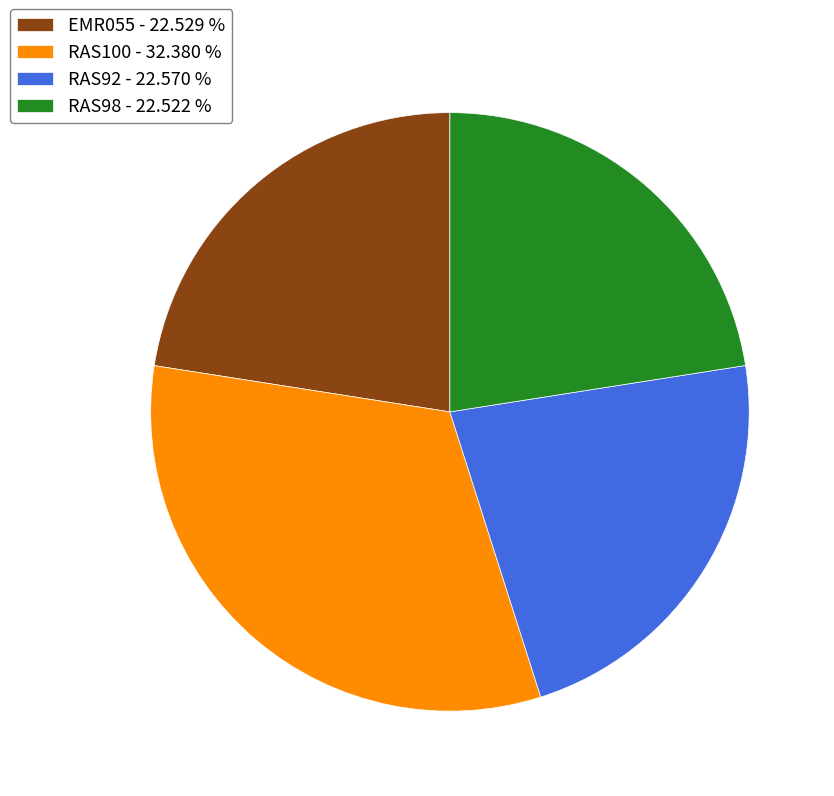

How many slices are in this pie chart?

4